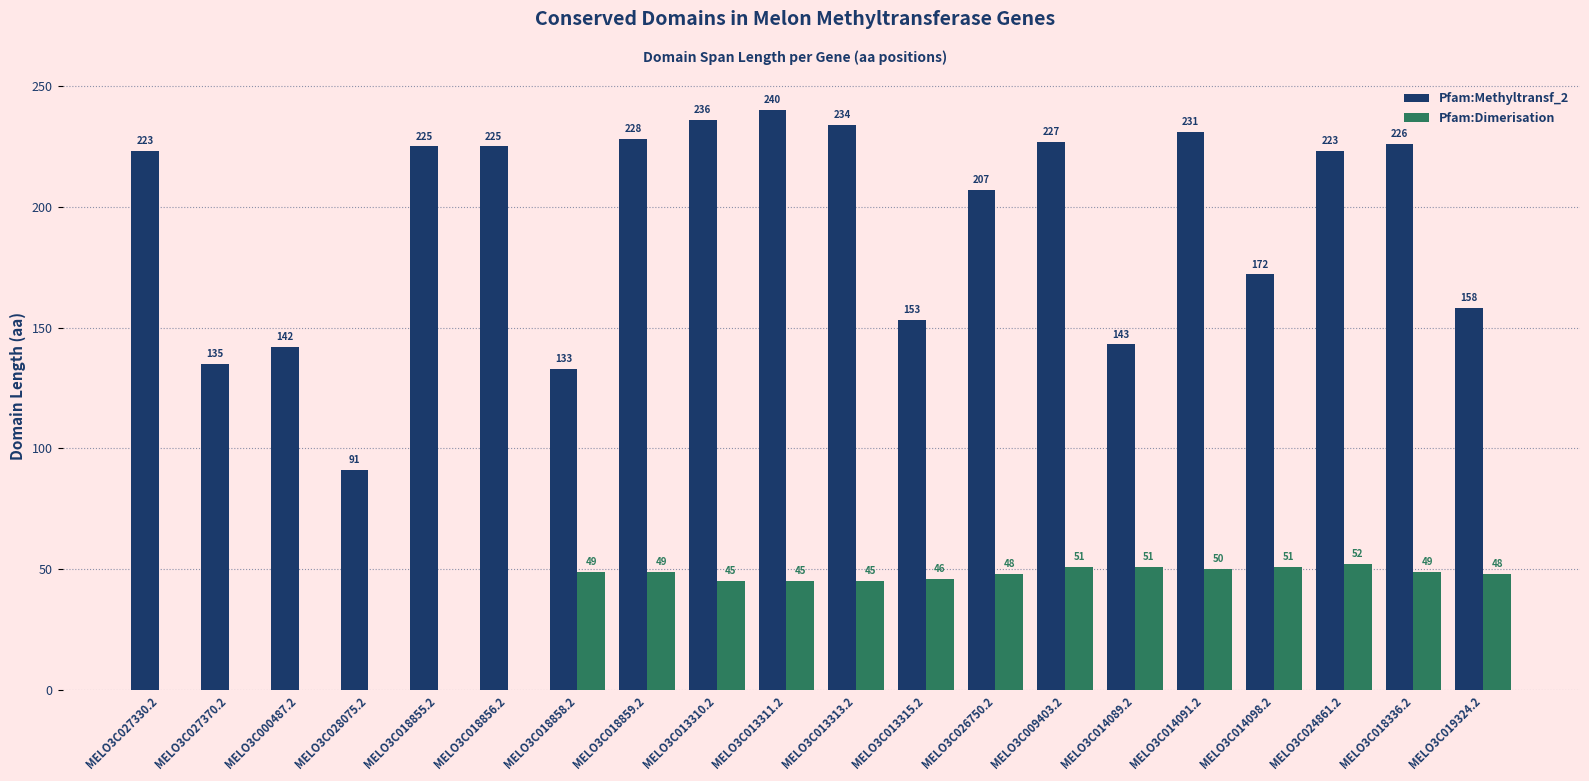

How many groups of bars are there?

20